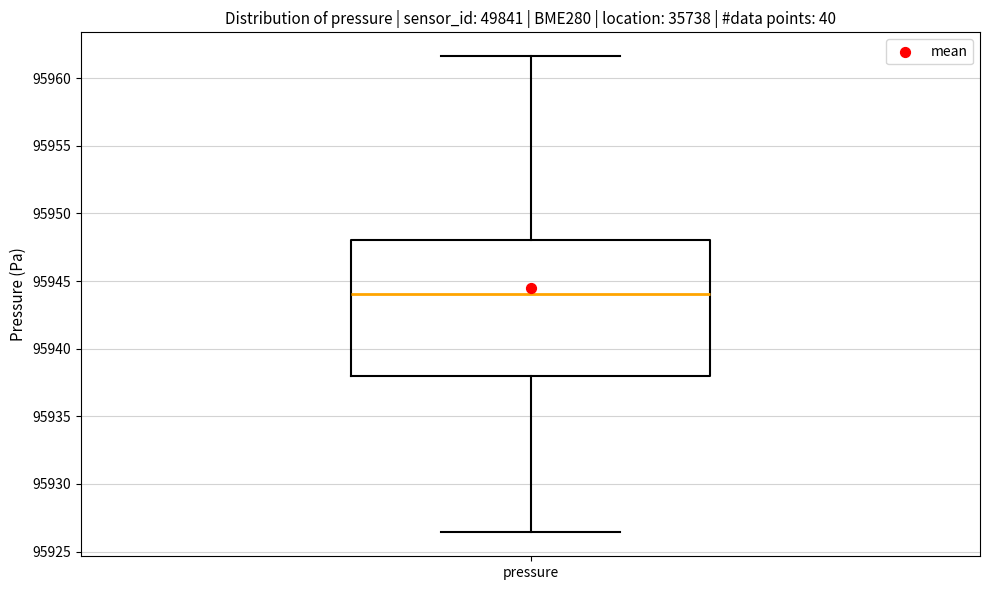

Where is the upper edge of the box for pressure on the y-axis? The values are not printed on the chart, so give them approximately, as read against the axis.

95948.0